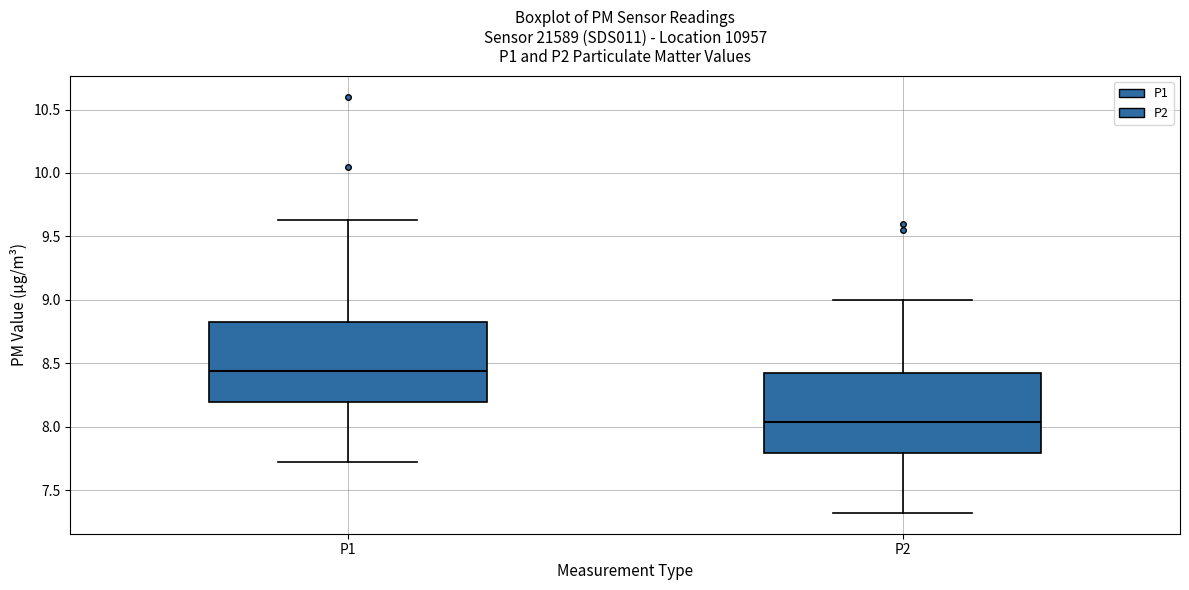

Reading left to right, read every box against the y-axis: the position of its median line, the range the box covers, and the ends of its whiskers. The values are not printed on the chart, so give them approximately, as read against the axis.

P1: median 8.45, box 8.20 to 8.85, whiskers 7.70 to 9.65
P2: median 8.05, box 7.80 to 8.45, whiskers 7.30 to 9.00